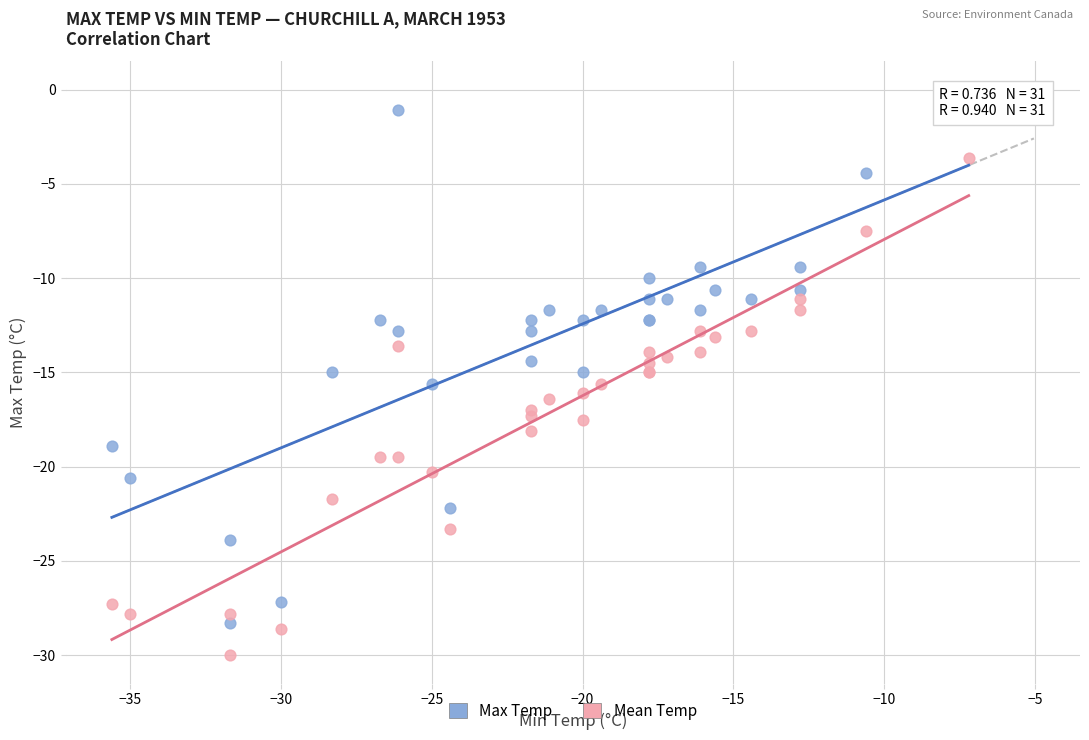

Which series contains the lowest Y value?

Mean Temp